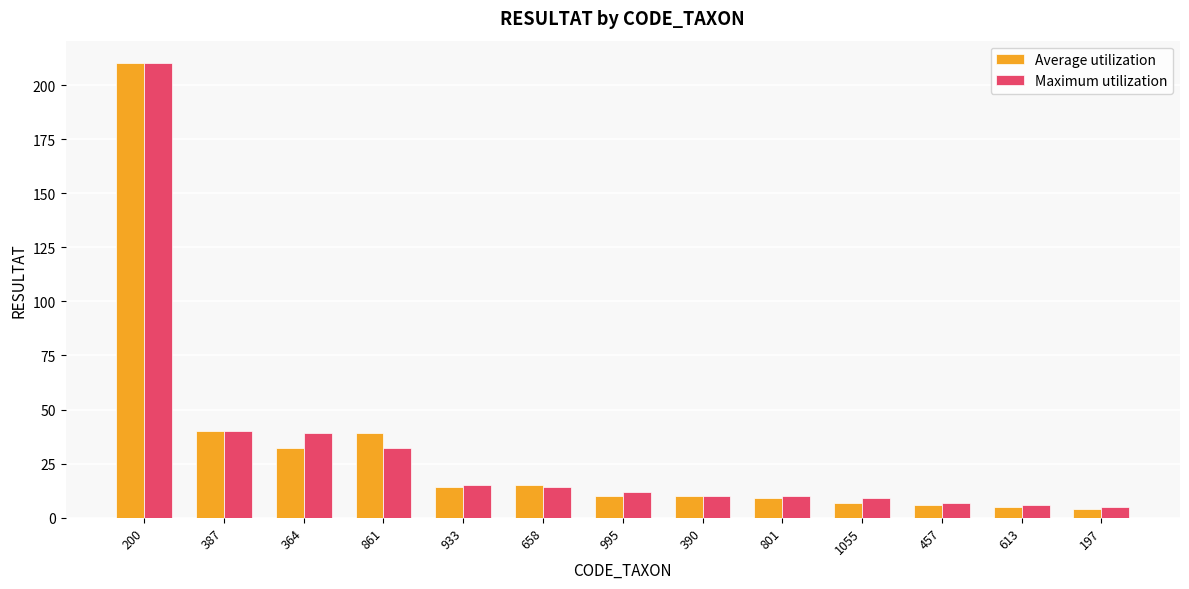

At which label is Maximum utilization closest to 107?

387